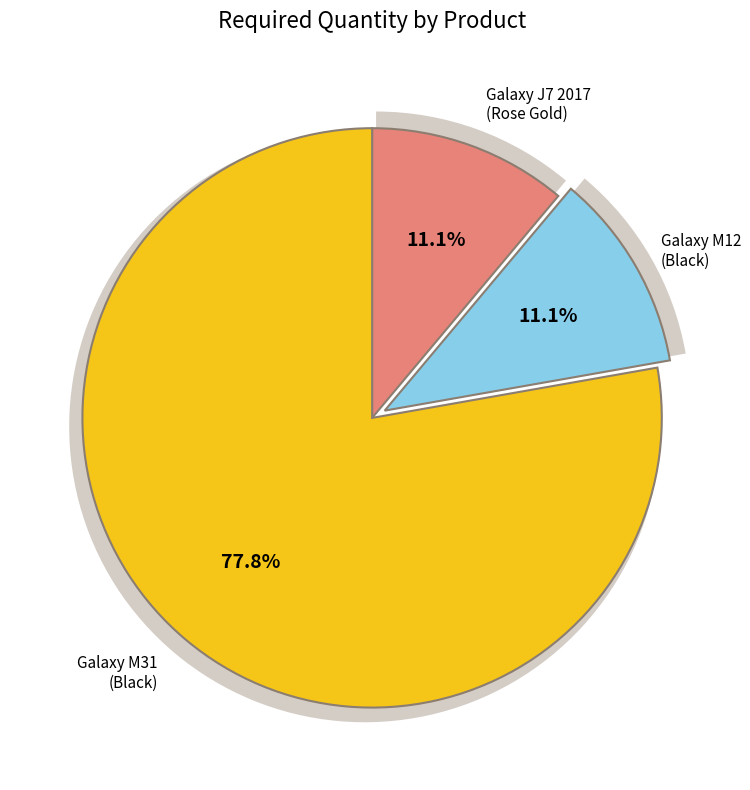

To the nearest percent, what percentage of the pie is Samsung Galaxy J7 (2017) 16GB J730F DS?

11%